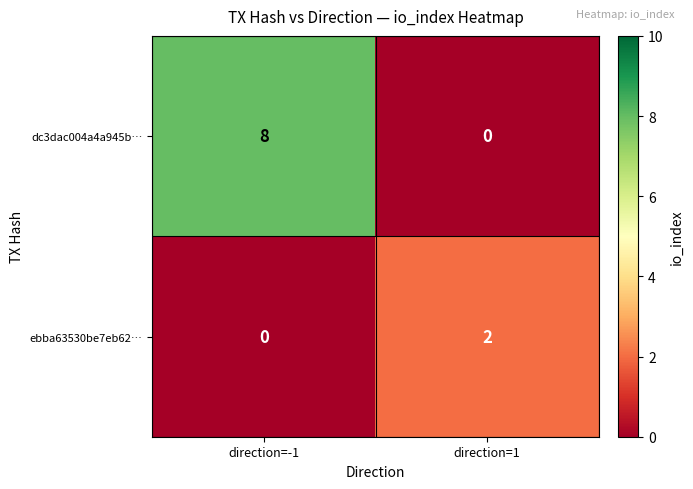

The dc3dac004a4a945b… series shows -5 at direction=1. True or false?

False